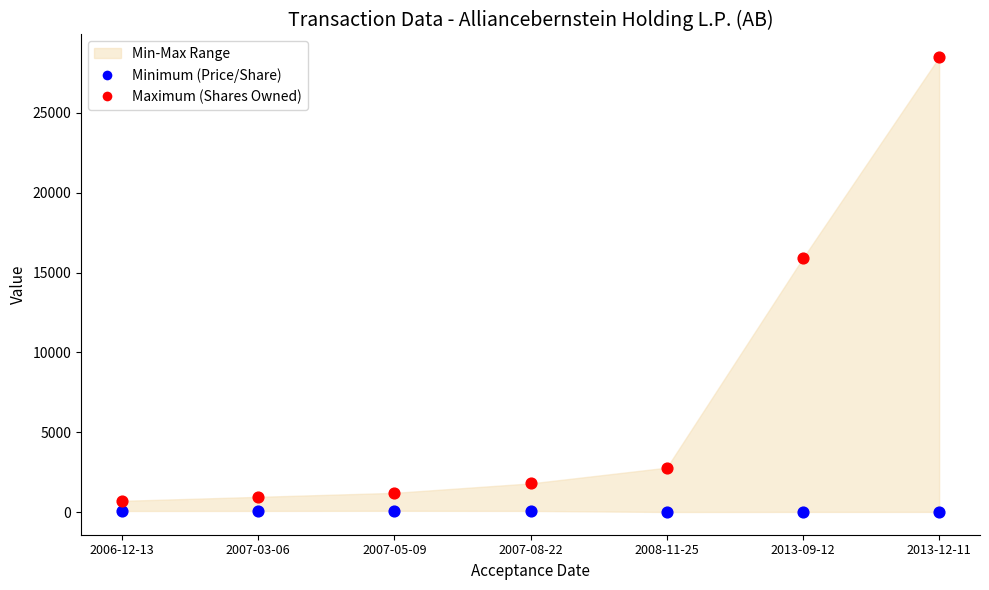

Which series has the largest Y range (max minus min)?

Maximum (Shares Owned)